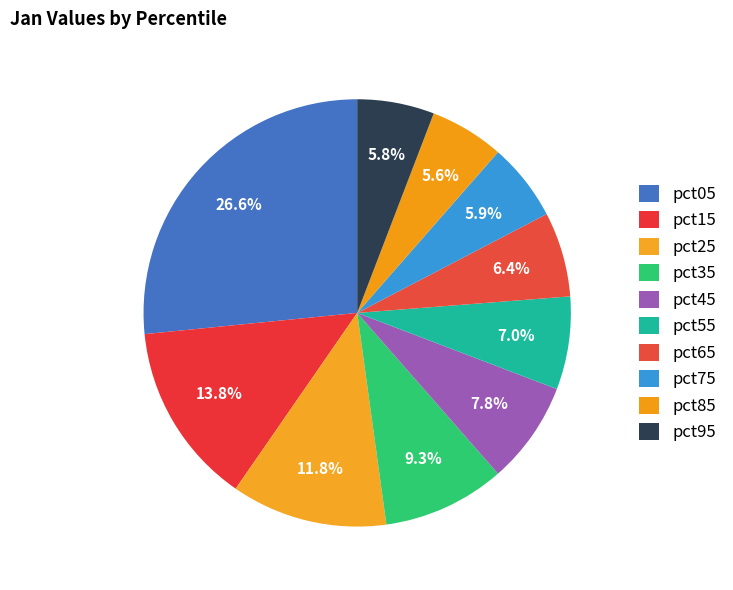

What is the total percentage of pct35 and pct05?

35.8%